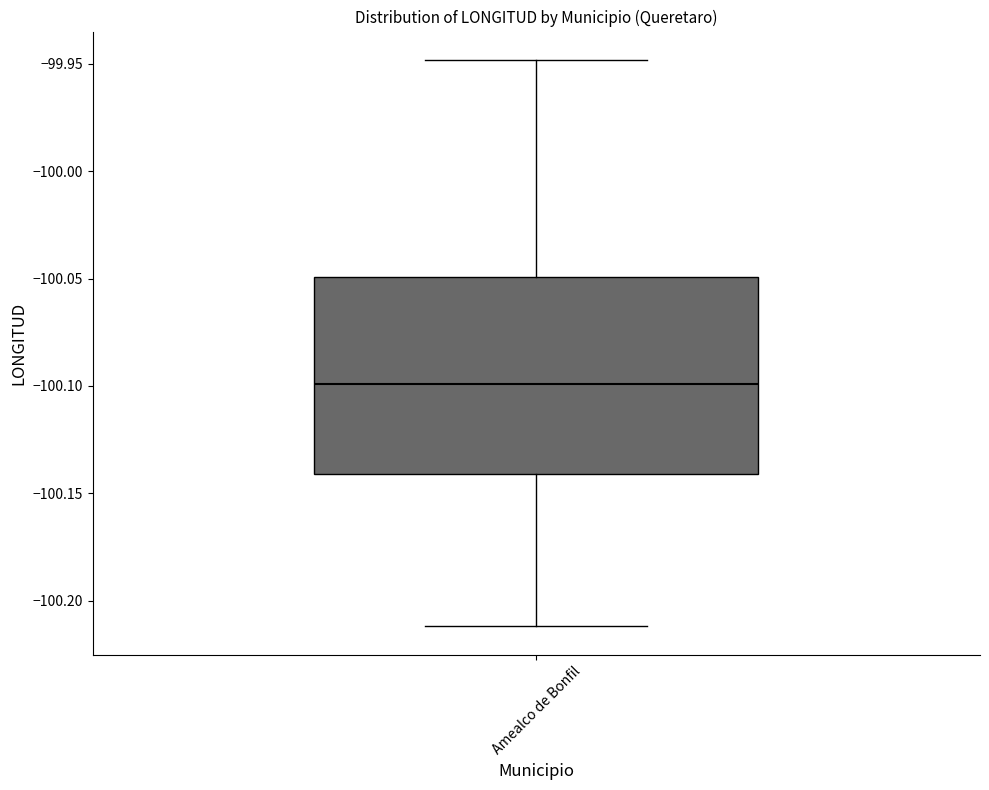

Read this box plot against the y-axis: the position of the median line, the range covered by the box, and the ends of both whiskers. The values are not printed on the chart, so give them approximately, as read against the axis.

median -100.10, box -100.14 to -100.05, whiskers -100.21 to -99.95